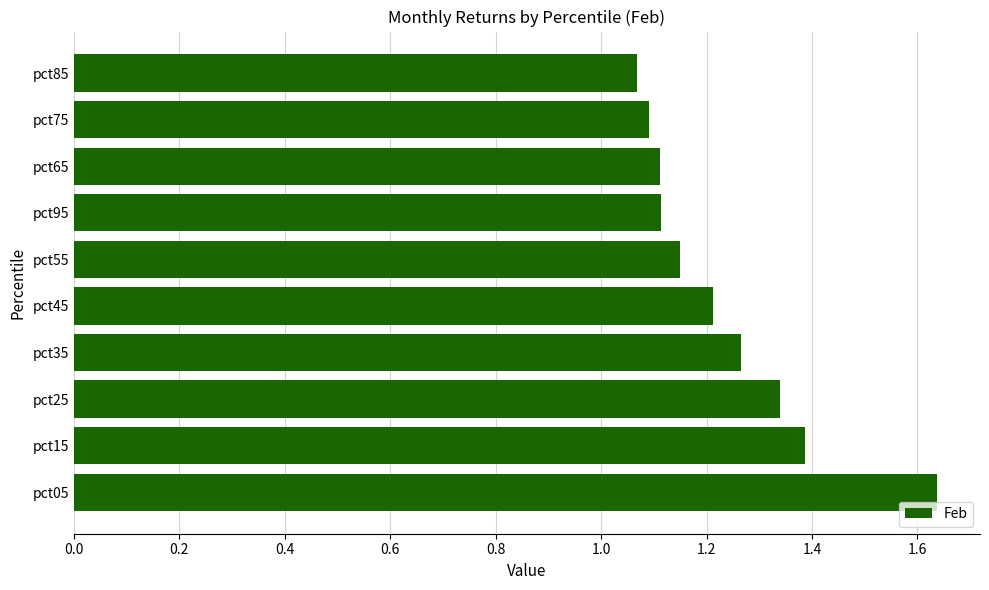

What is the average value?

1.2